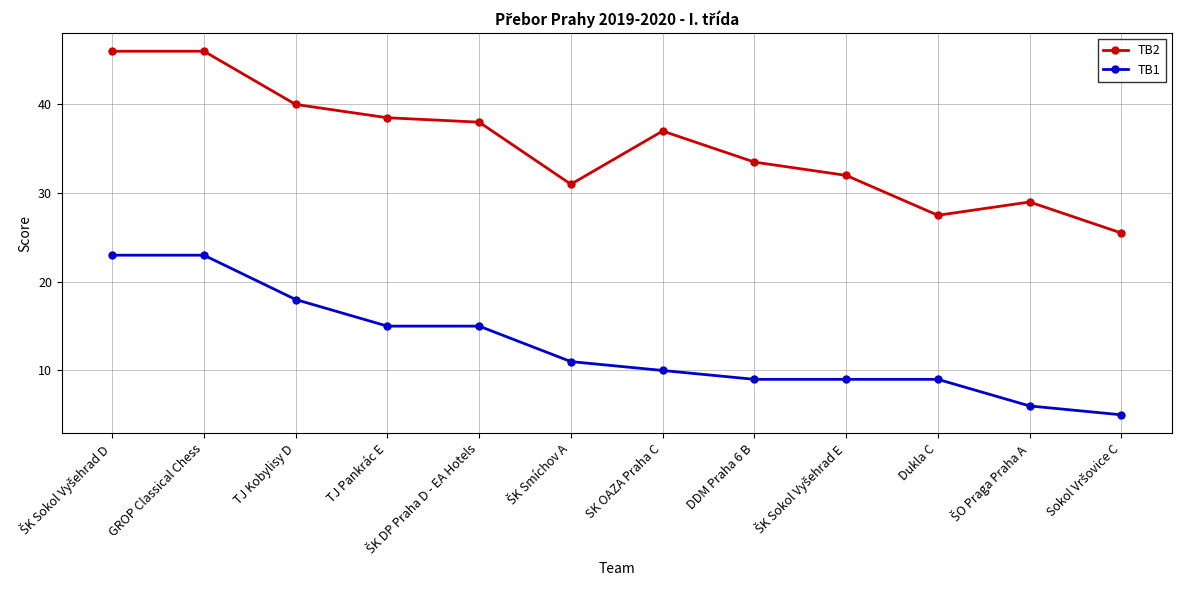

Which series has the largest range (max minus min)?

TB2